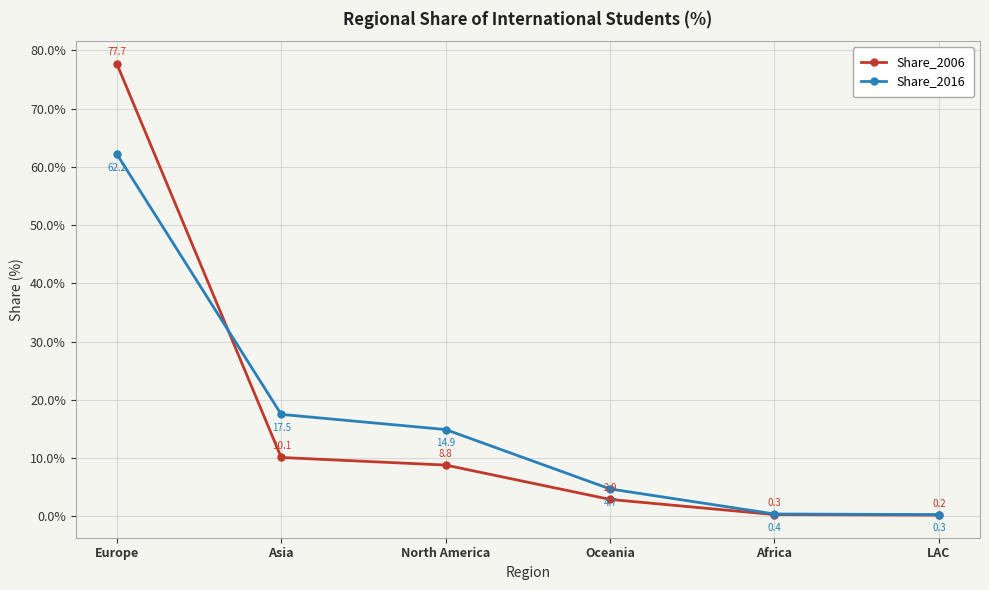

How many values in the Share_2006 series exceed 8?

3